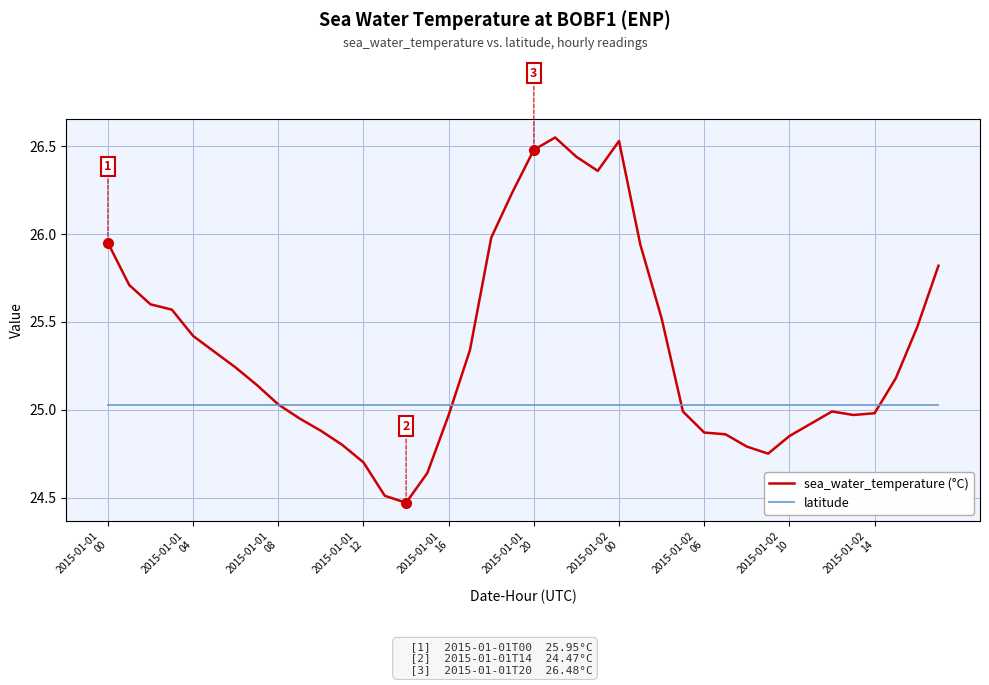

Count the number of data series in this chart.

2